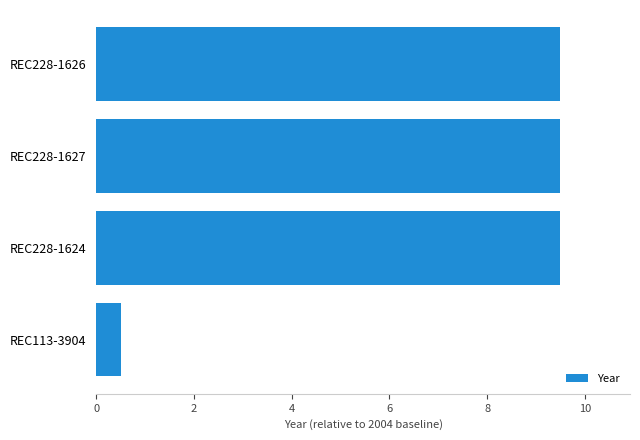

What is the difference between the maximum and minimum values?

9.0